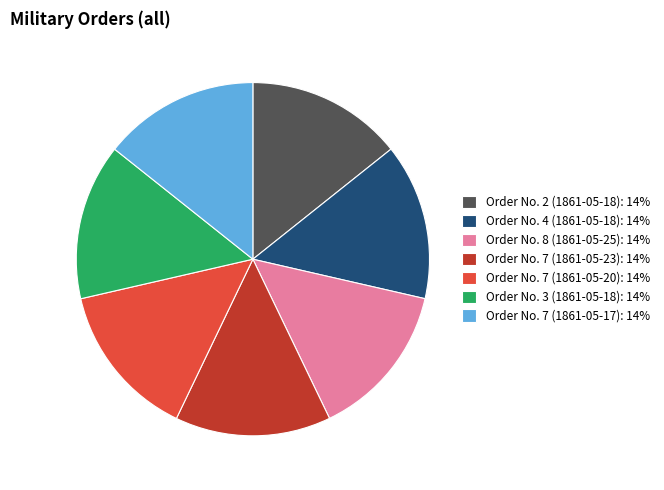

Is it true that Order No. 7 (1861-05-20) is 14% of the pie?

True